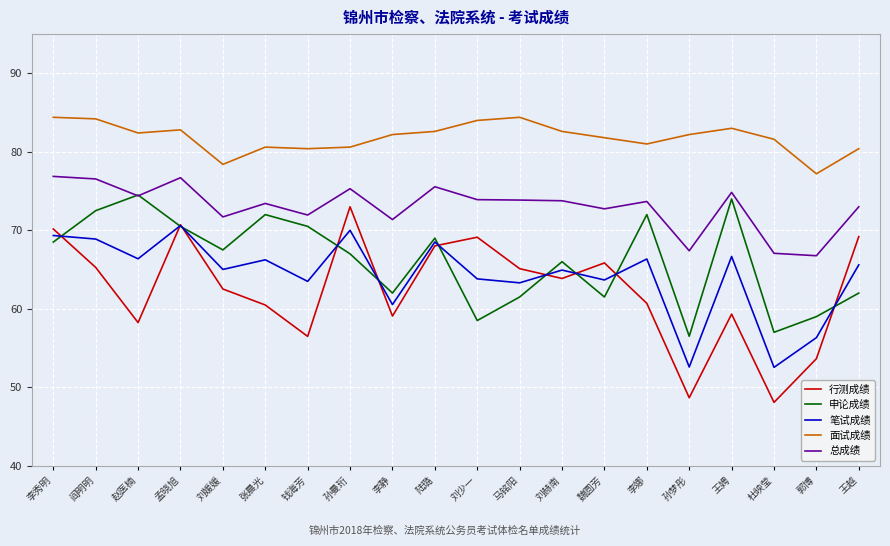

At which label does 行测成绩 reach its peak?

孙曼珩